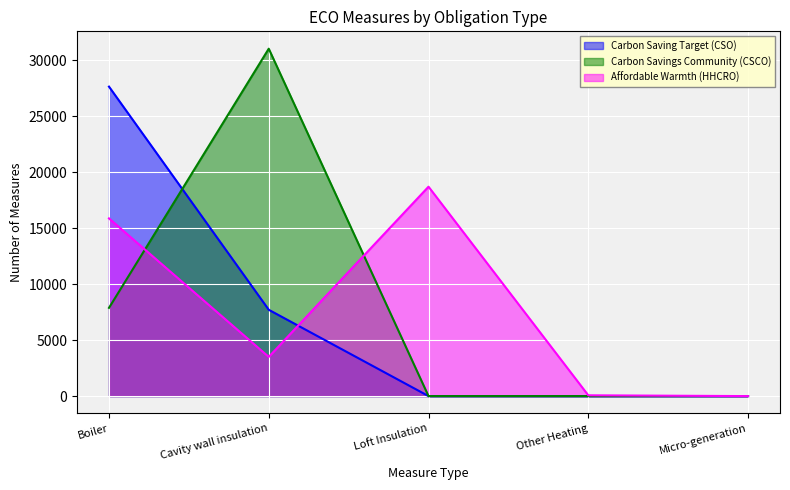

The Carbon Savings Community (CSCO) series shows 5121 at Boiler. True or false?

False